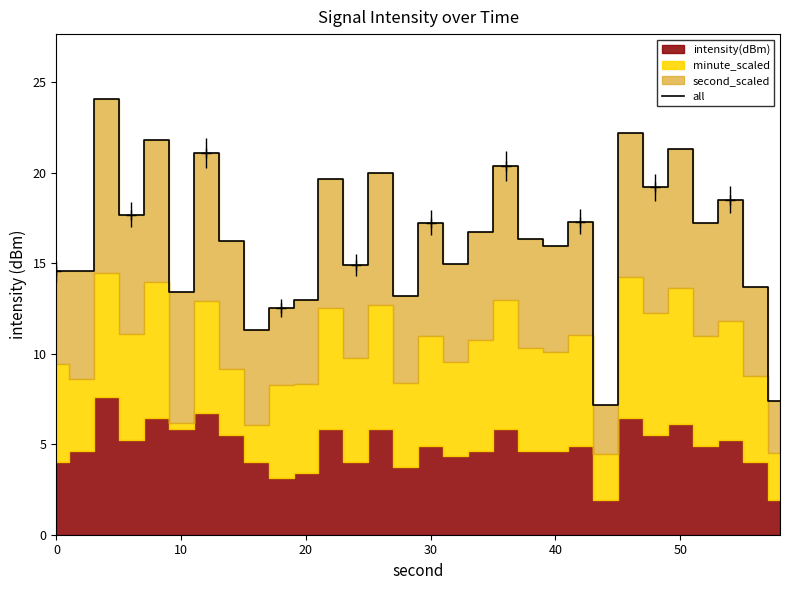

What is the highest value of the all series?

24.0